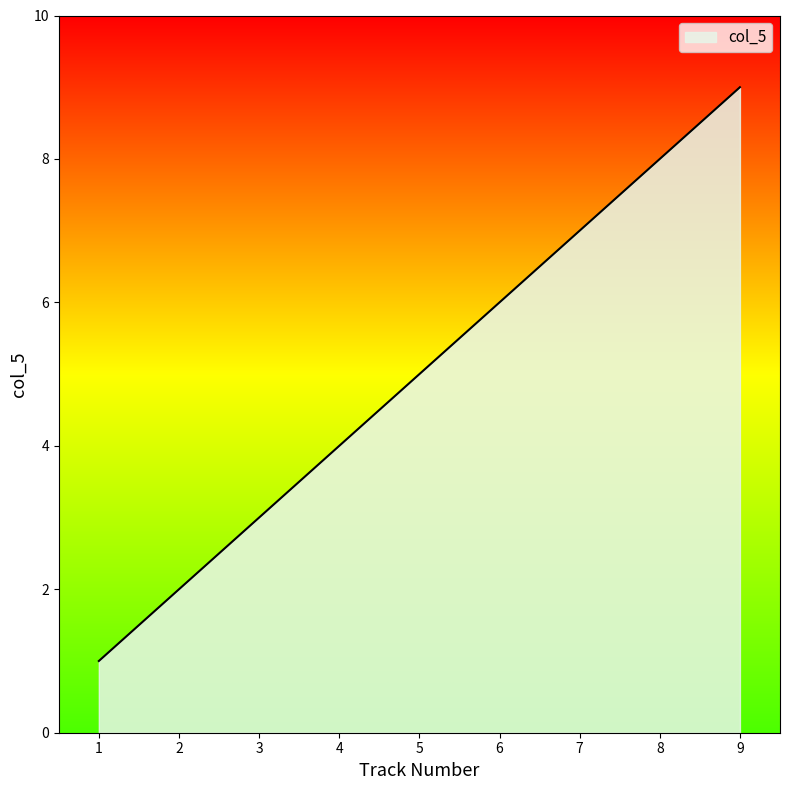

Which category has the highest value across all series?

9